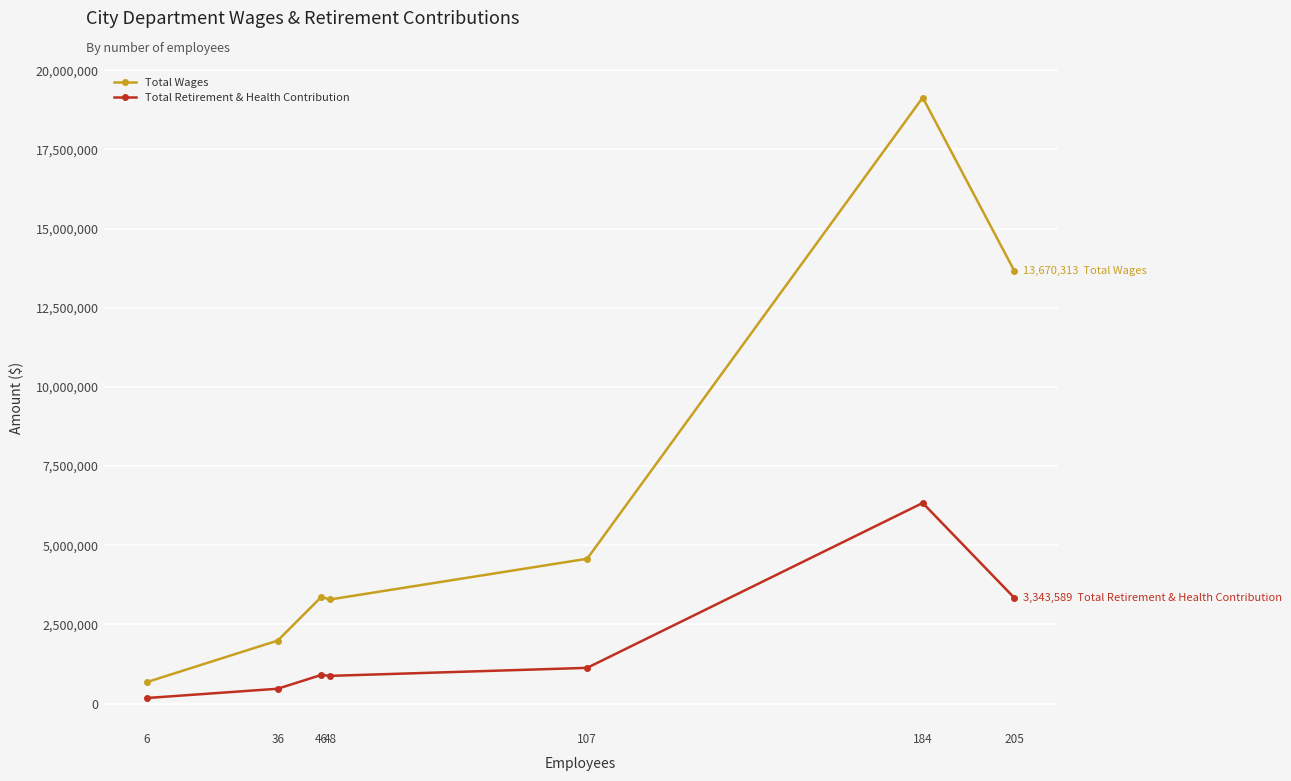

The value of Total Wages at 205 is 9545873. True or false?

False